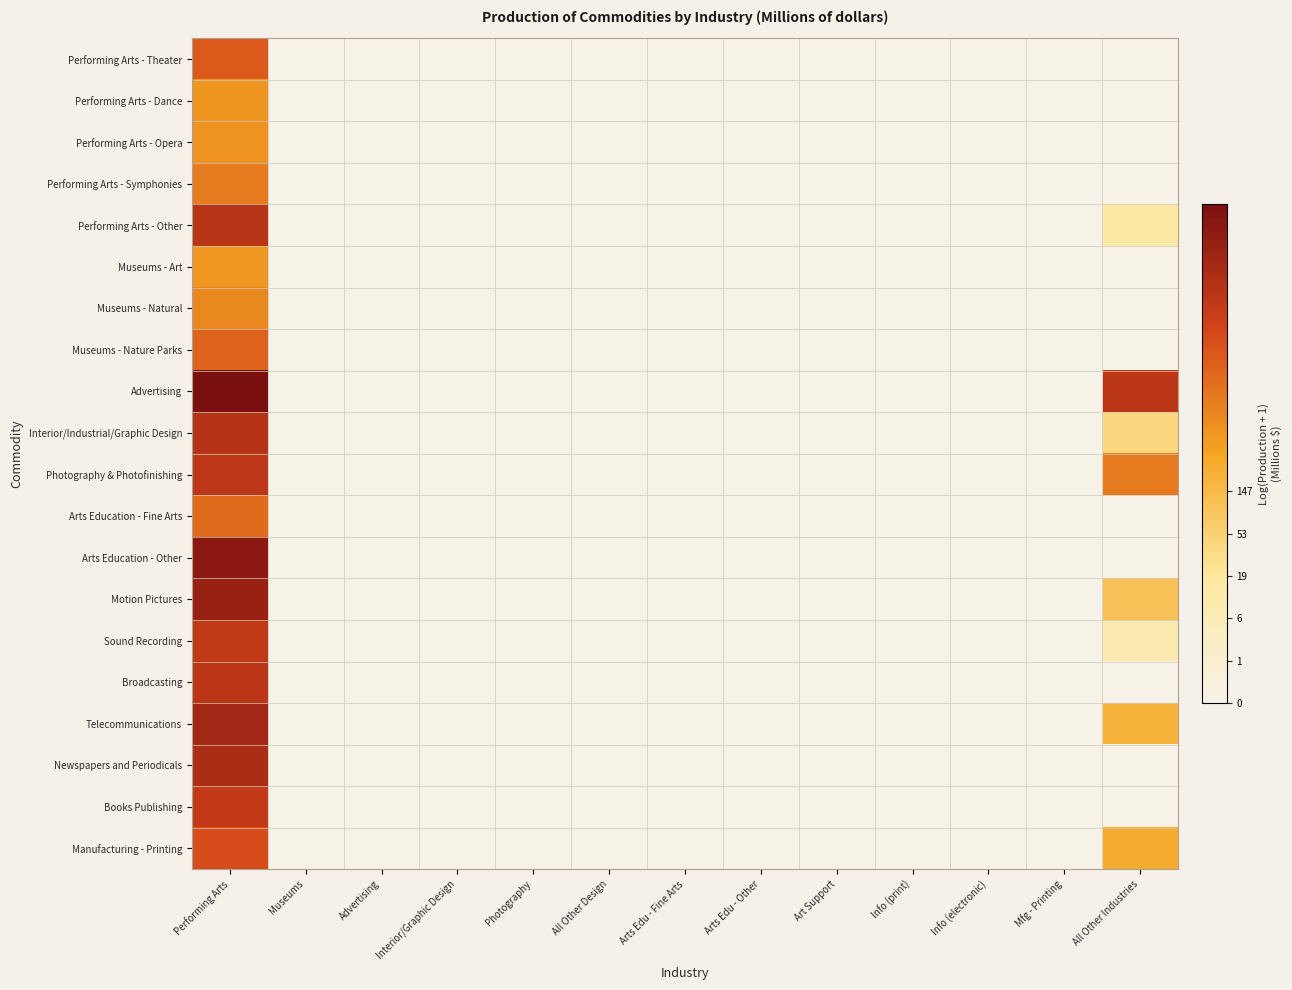

Which series has the largest range (max minus min)?

Advertising